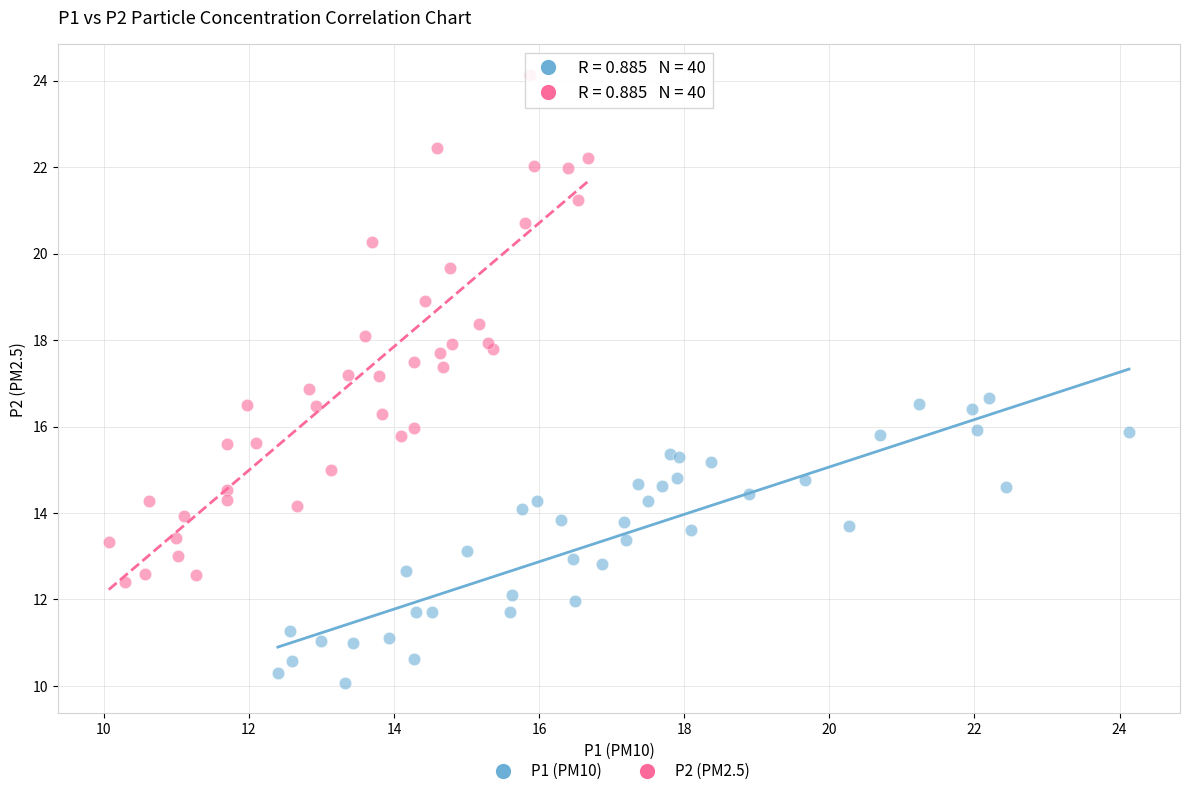

Which series contains the highest Y value?

P2 (PM2.5)